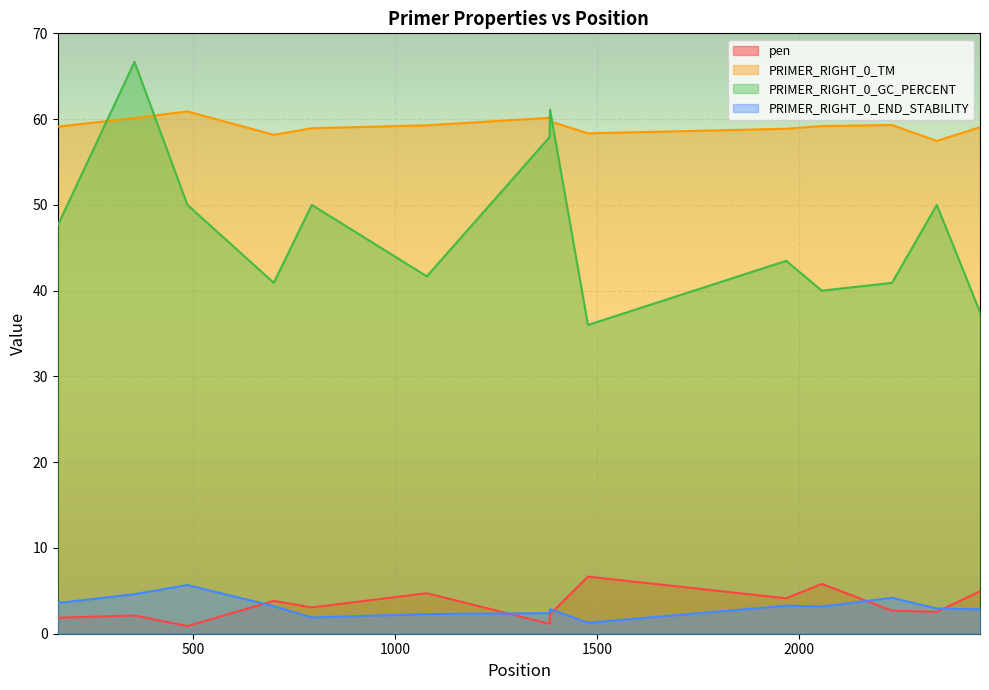

What is the average value of the PRIMER_RIGHT_0_TM series?

59.2